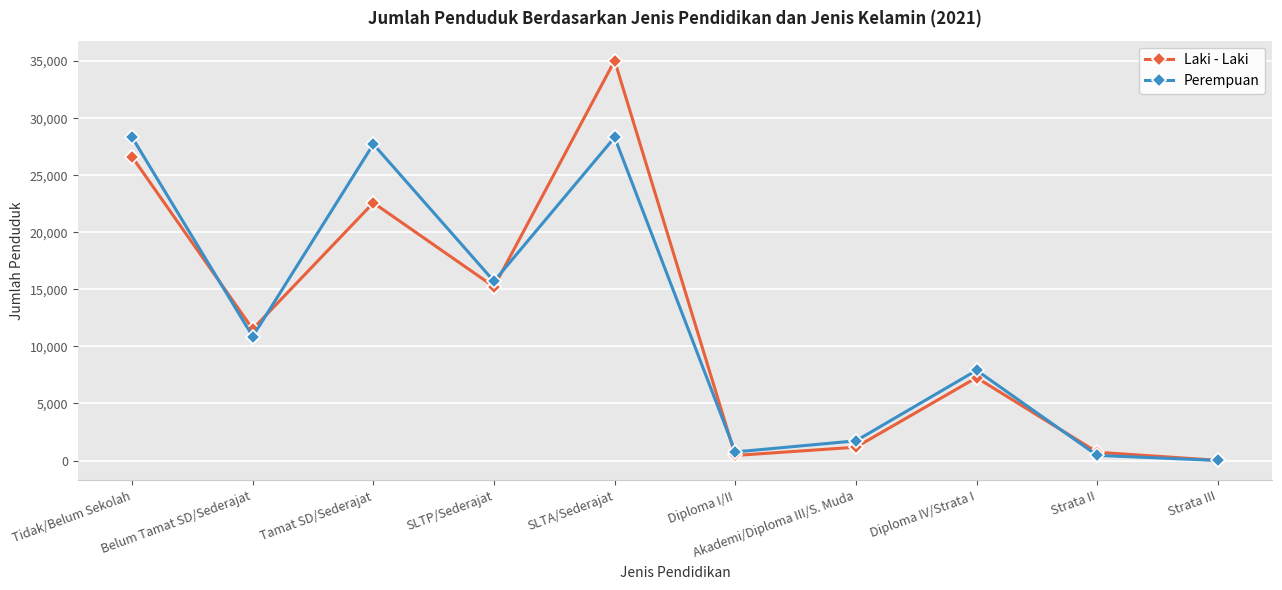

In Laki - Laki, how many points are higher than both neighbors (excluding endpoints)?

3